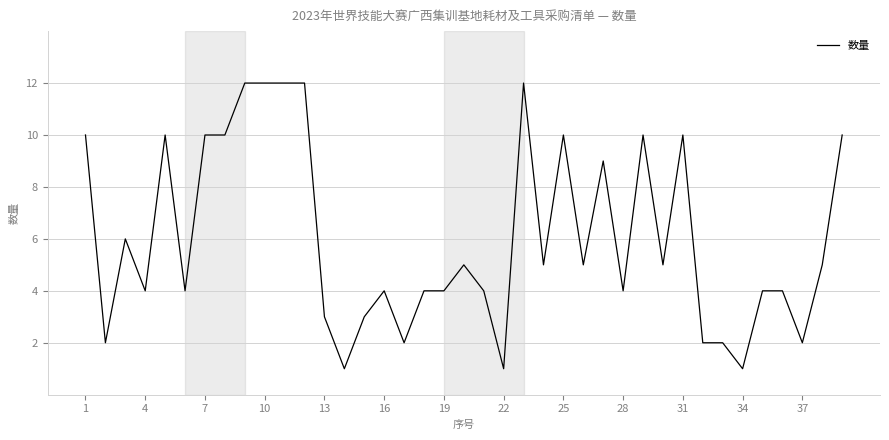

Reading left to right, list all the values displayed in this chart.

10	2	6	4	10	4	10	10	12	12	12	12	3	1	3	4	2	4	4	5	4	1	12	5	10	5	9	4	10	5	10	2	2	1	4	4	2	5	10